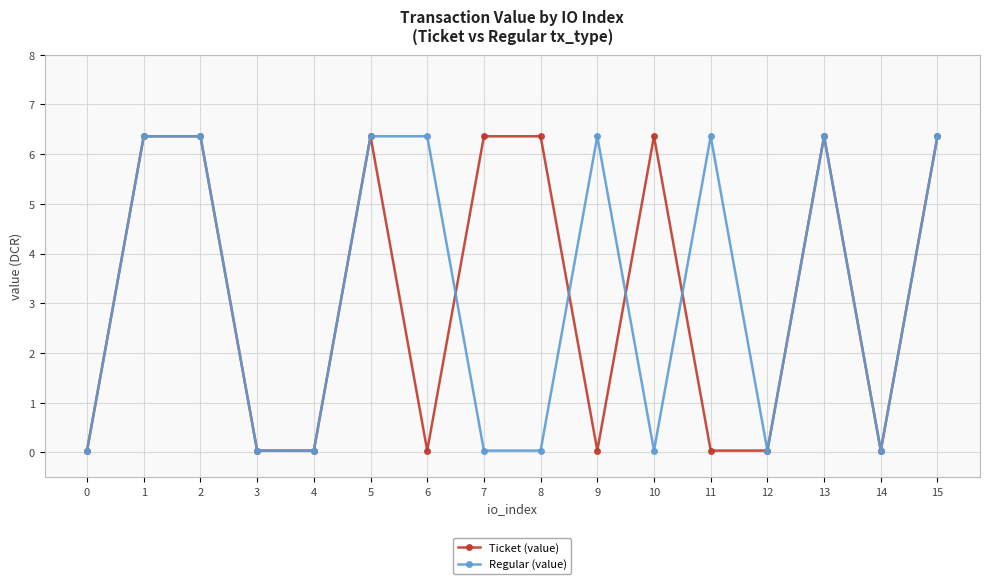

At how many categories does at least one series exceed 3?

11